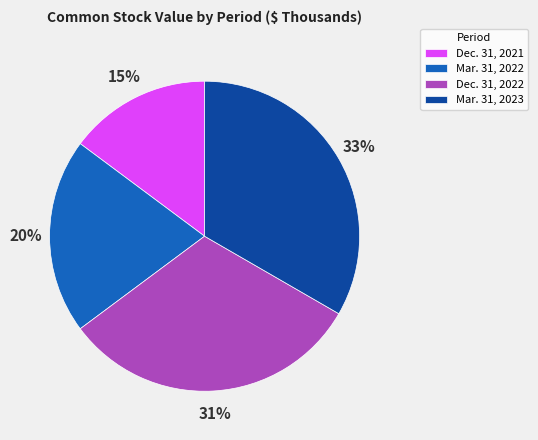

Rank the categories by value from highest to lowest.

Mar. 31, 2023, Dec. 31, 2022, Mar. 31, 2022, Dec. 31, 2021